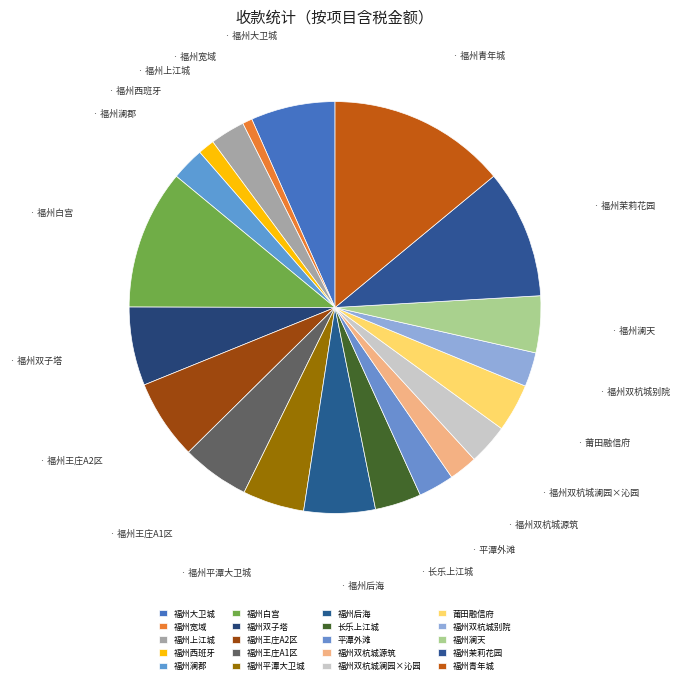

Combined, do 福州澜郡 and 福州双子塔 account for over 50%?

No